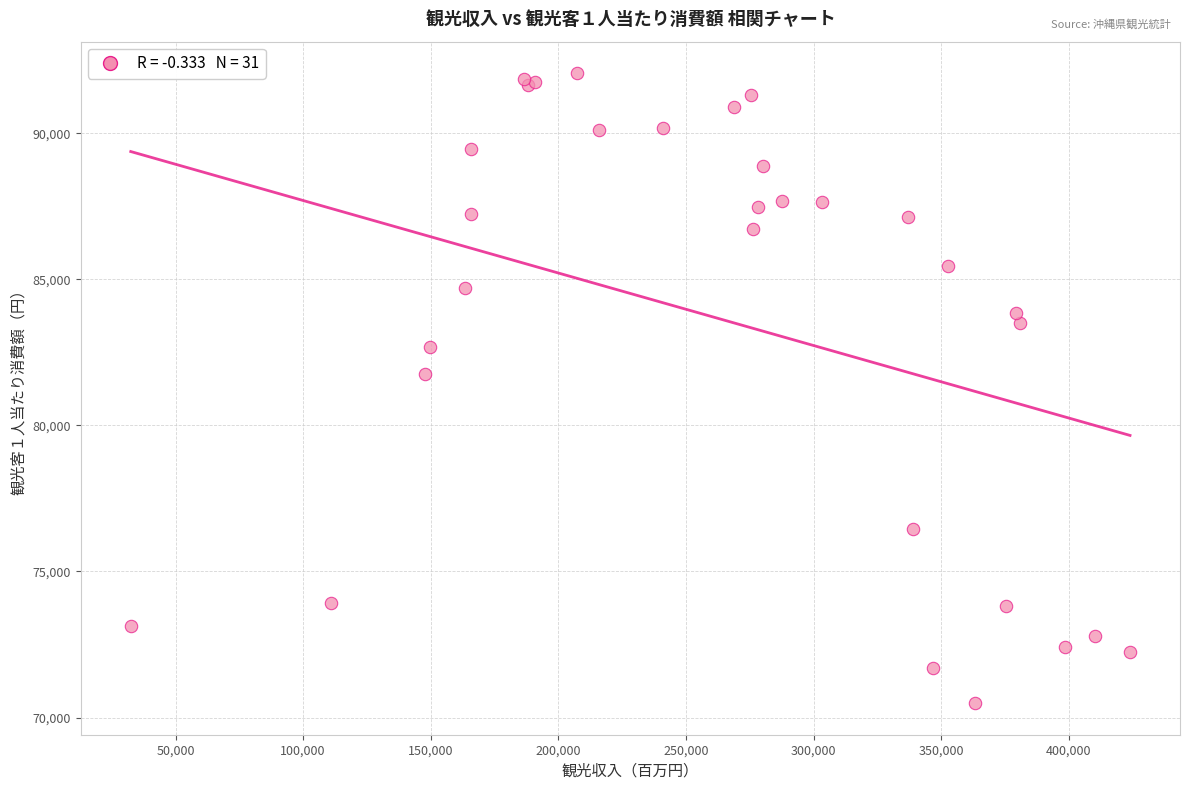

What Y value in the scatter plot is closest to 81275?

81745